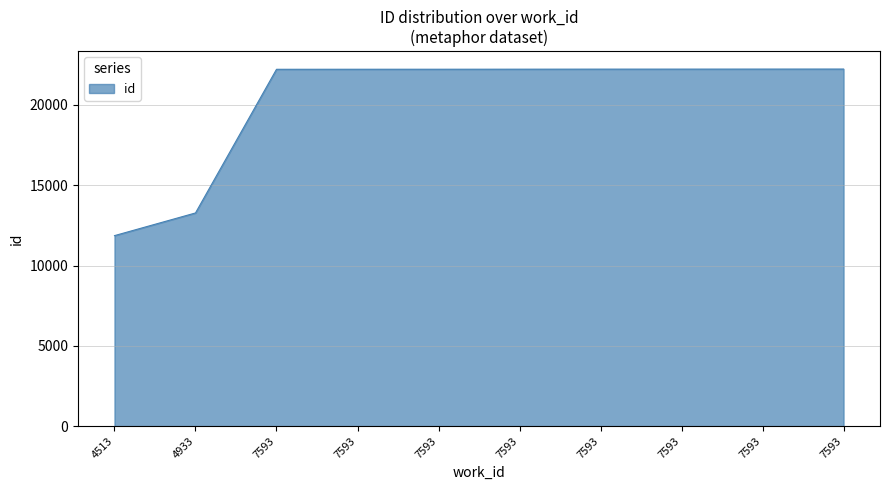

What is the value of the 7th point from the left?

22218